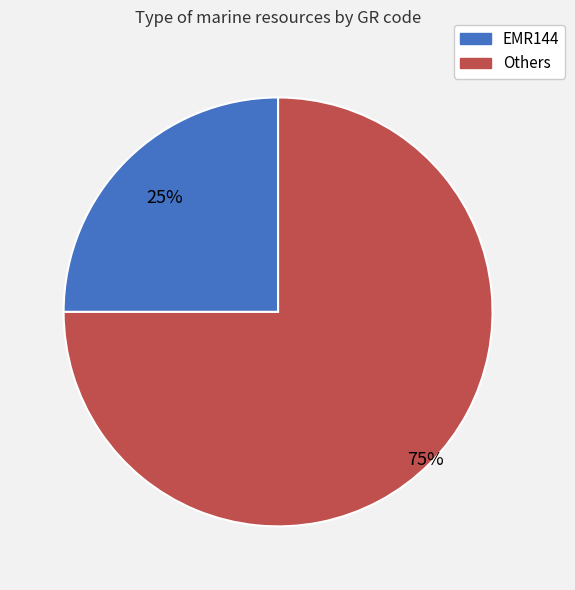

Is there a majority slice in this chart?

Yes